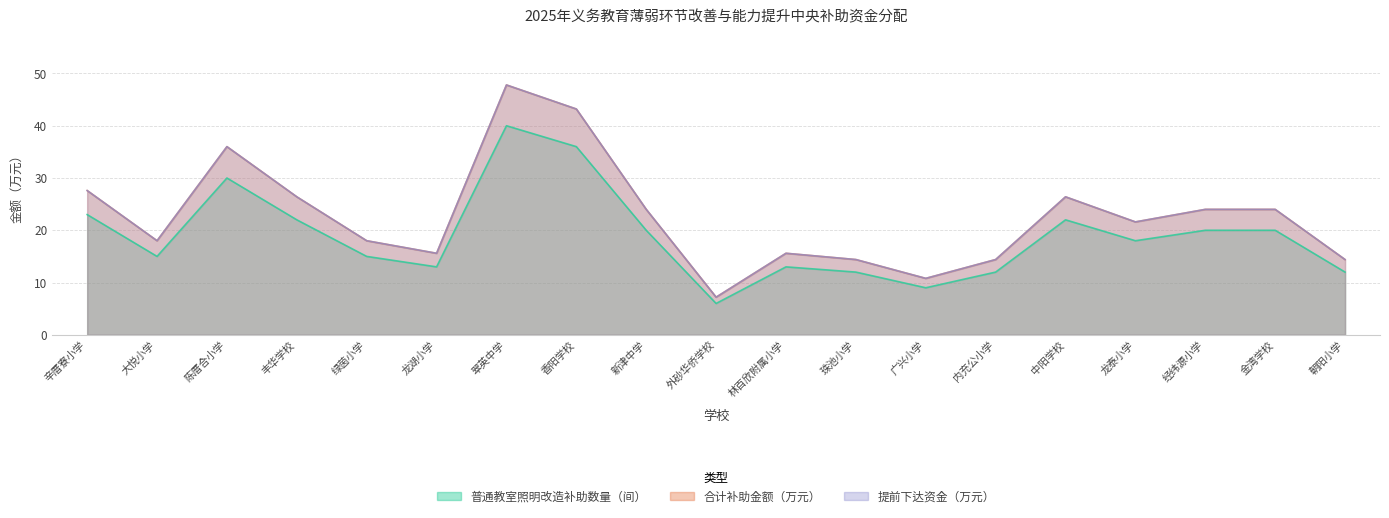

Reading left to right, what are all the values shown in this chart?

普通教室照明改造补助数量（间）: 辛厝寮小学=23.0	大悦小学=15.0	陈厝合小学=30.0	丰华学校=22.0	绿茵小学=15.0	龙湖小学=13.0	翠英中学=40.0	香阳学校=36.0	新津中学=20.0	外砂华侨学校=6.0	林百欣附属小学=13.0	珠池小学=12.0	广兴小学=9.0	内充公小学=12.0	中阳学校=22.0	龙泰小学=18.0	经纬源小学=20.0	金湾学校=20.0	朝阳小学=12.0
合计补助金额（万元）: 辛厝寮小学=27.6	大悦小学=18.0	陈厝合小学=36.0	丰华学校=26.4	绿茵小学=18.0	龙湖小学=15.6	翠英中学=47.8	香阳学校=43.2	新津中学=24.0	外砂华侨学校=7.2	林百欣附属小学=15.6	珠池小学=14.4	广兴小学=10.8	内充公小学=14.4	中阳学校=26.4	龙泰小学=21.6	经纬源小学=24.0	金湾学校=24.0	朝阳小学=14.4
提前下达资金（万元）: 辛厝寮小学=27.6	大悦小学=18.0	陈厝合小学=36.0	丰华学校=26.4	绿茵小学=18.0	龙湖小学=15.6	翠英中学=47.8	香阳学校=43.2	新津中学=24.0	外砂华侨学校=7.2	林百欣附属小学=15.6	珠池小学=14.4	广兴小学=10.8	内充公小学=14.4	中阳学校=26.4	龙泰小学=21.6	经纬源小学=24.0	金湾学校=24.0	朝阳小学=14.4